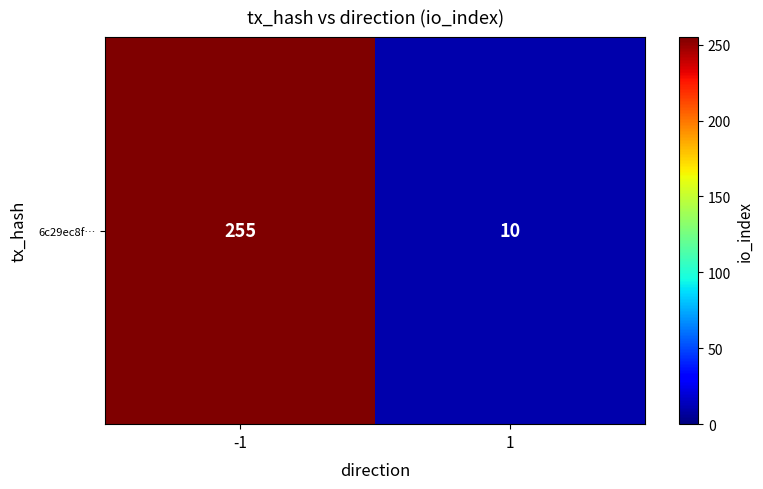

Reading left to right, what are all the values shown in this chart?

-1=255	1=10